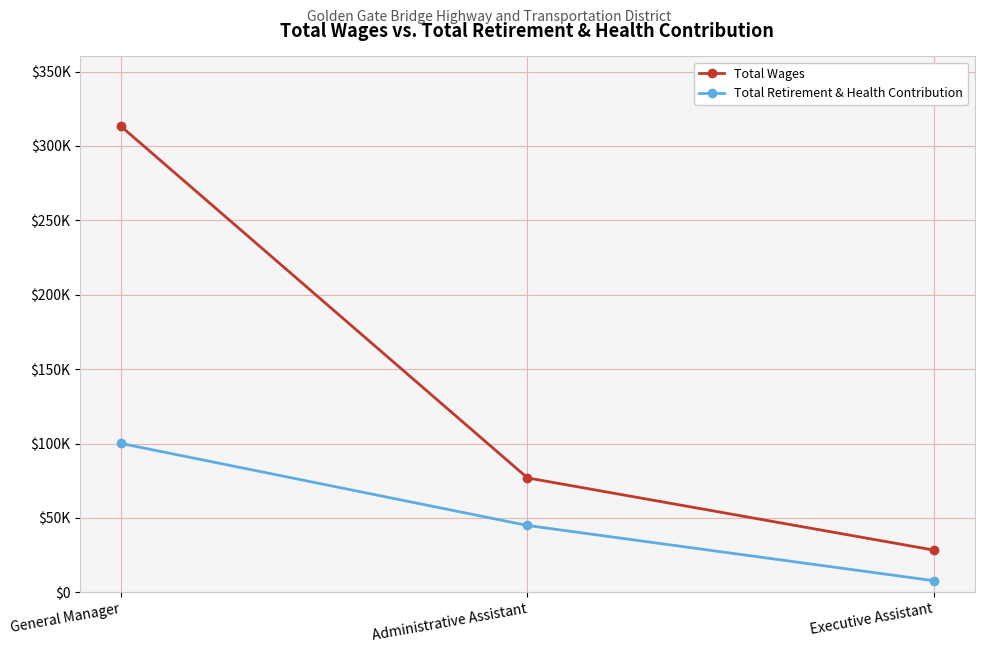

Reading left to right, what are all the values shown in this chart?

Total Wages: General Manager=313193	Administrative Assistant=76880	Executive Assistant=28337
Total Retirement & Health Contribution: General Manager=100046	Administrative Assistant=44905	Executive Assistant=7757